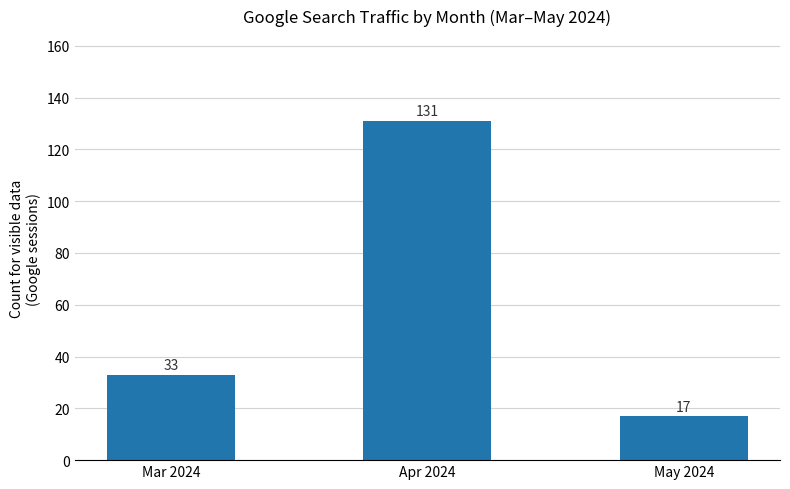

How many bars are there in total?

3